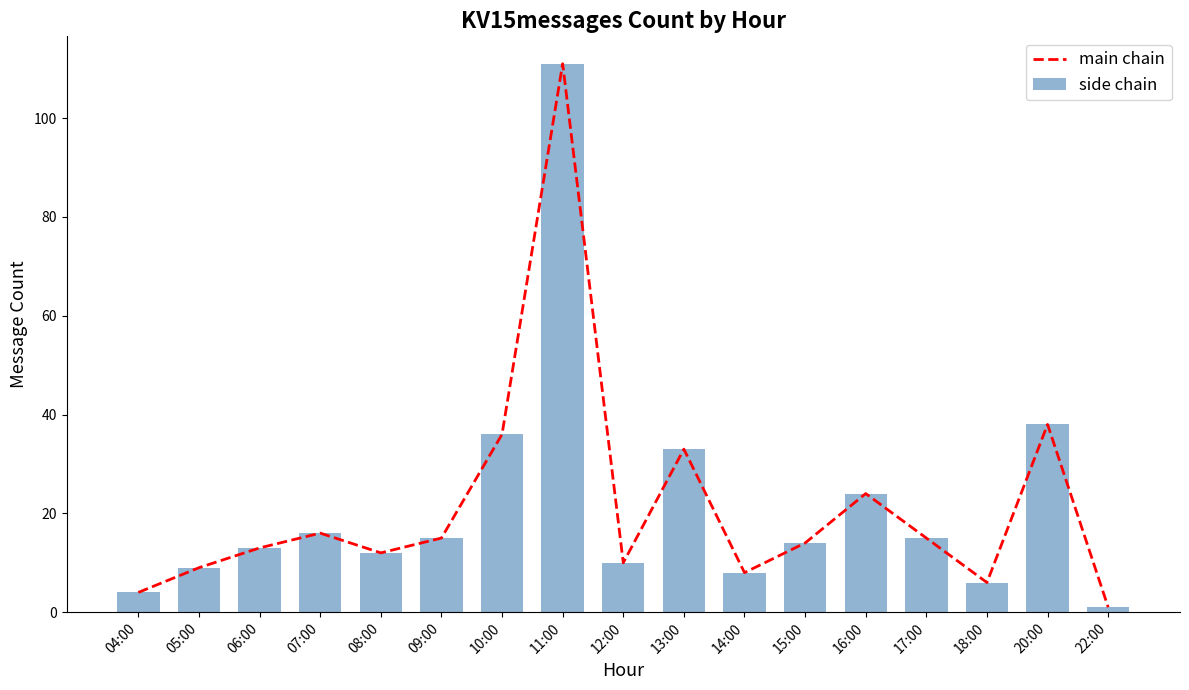

Where does the main chain series first go above 14?

07:00